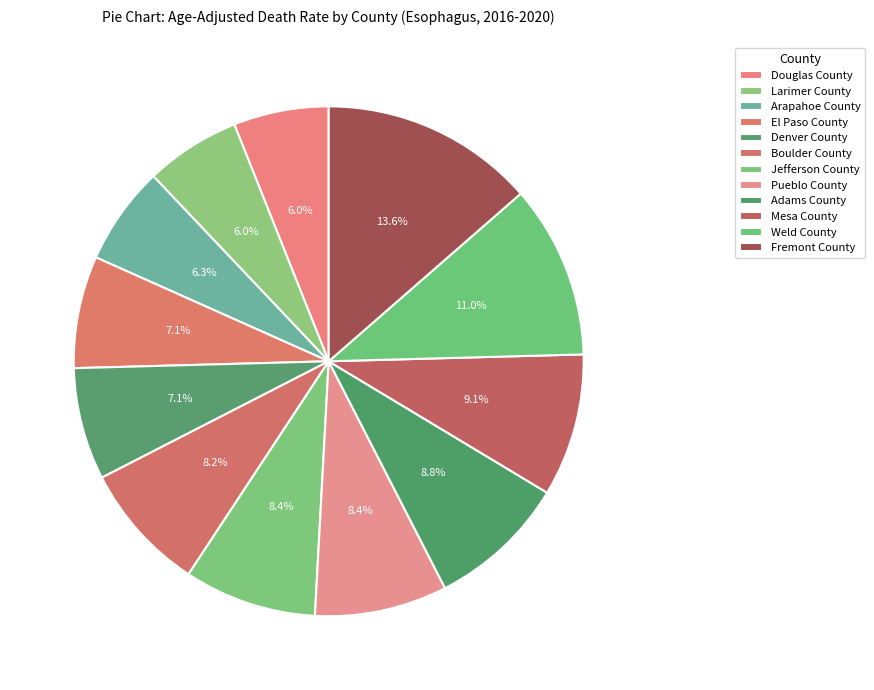

Count the number of slices in the pie.

12